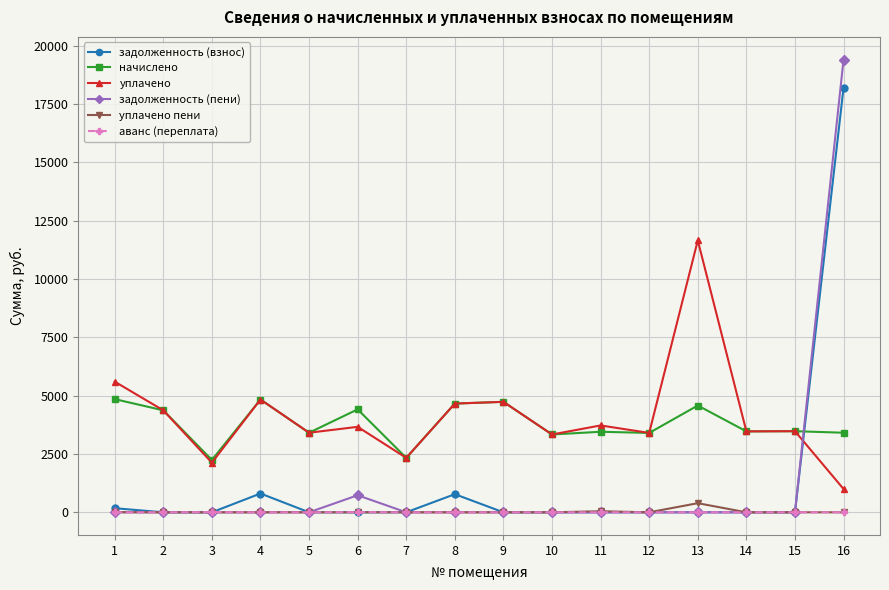

What are all the series names shown in the legend?

задолженность (взнос), начислено, уплачено, задолженность (пени), уплачено пени, аванс (переплата)